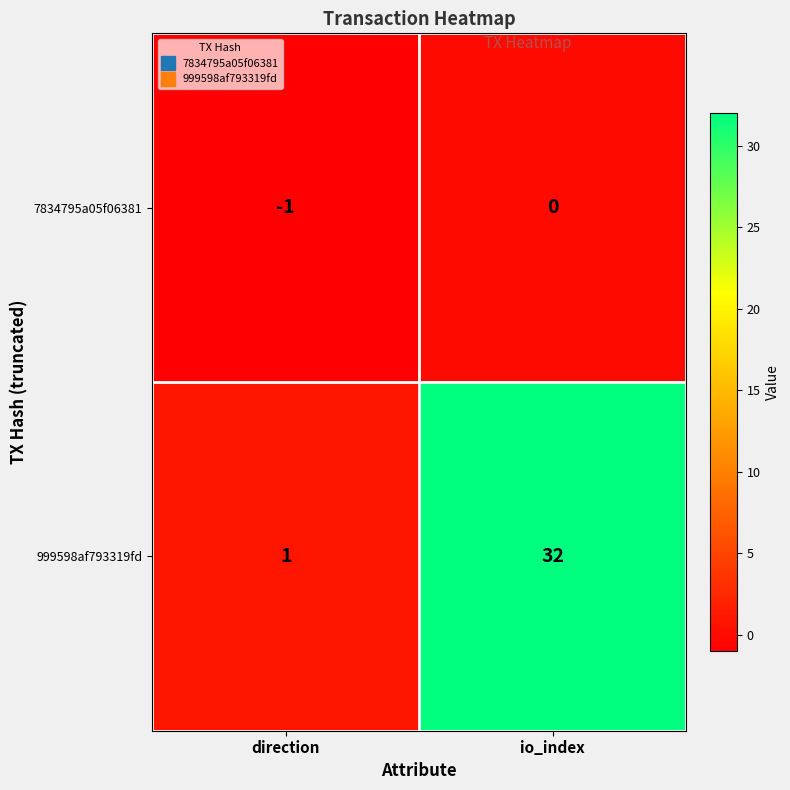

What is the greatest value displayed?

32